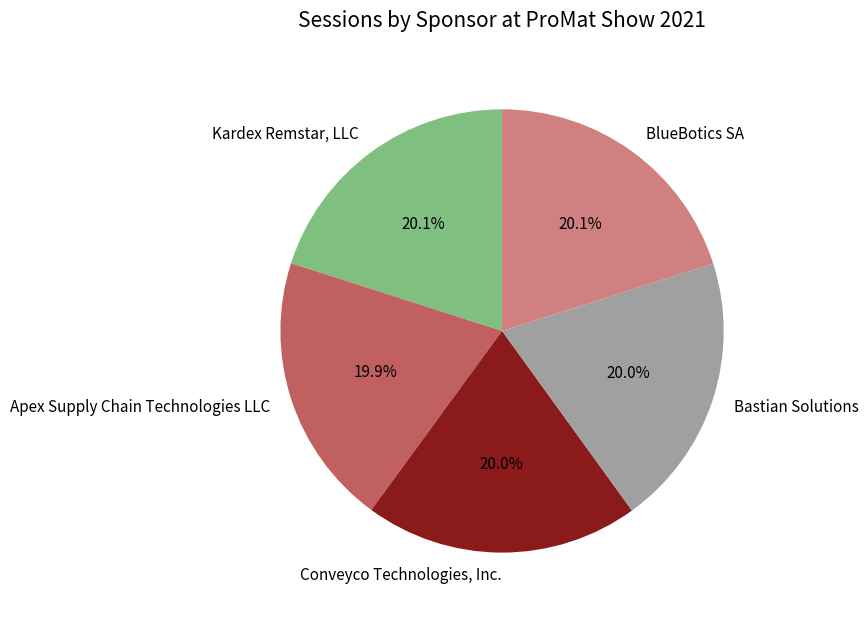

How much of the chart is everything except Bastian Solutions?

80.0%